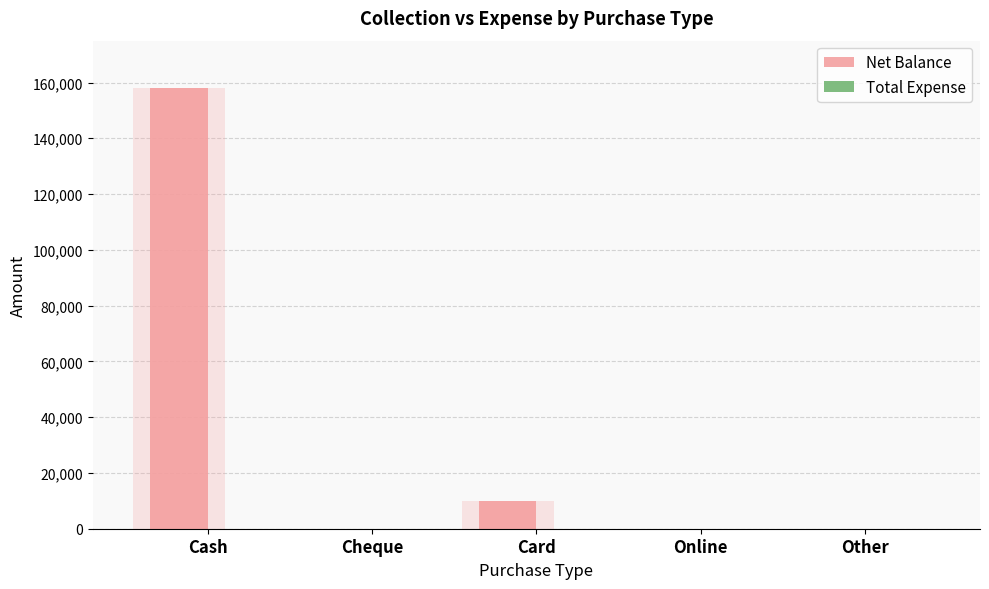

Reading left to right, list all the values displayed in this chart.

Net Balance: Cash=157894	Cheque=0	Card=9998	Online=0	Other=0
Total Expense: Cash=0	Cheque=0	Card=0	Online=0	Other=0